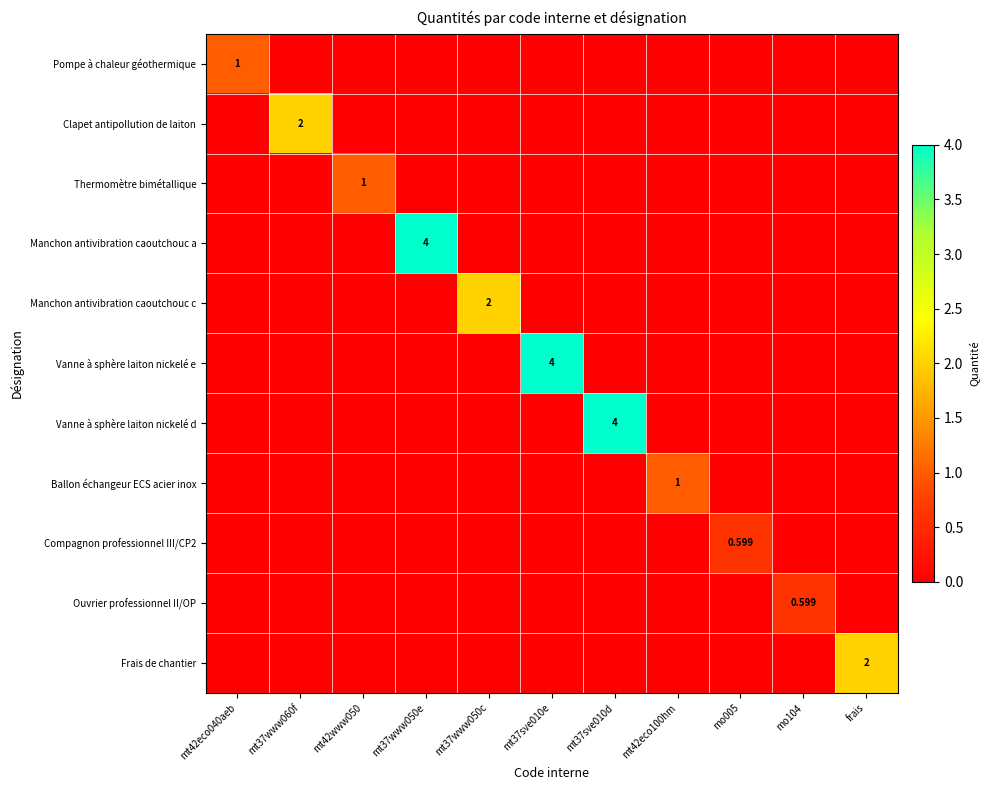

At which label does Compagnon professionnel III/CP2 reach its peak?

mo005